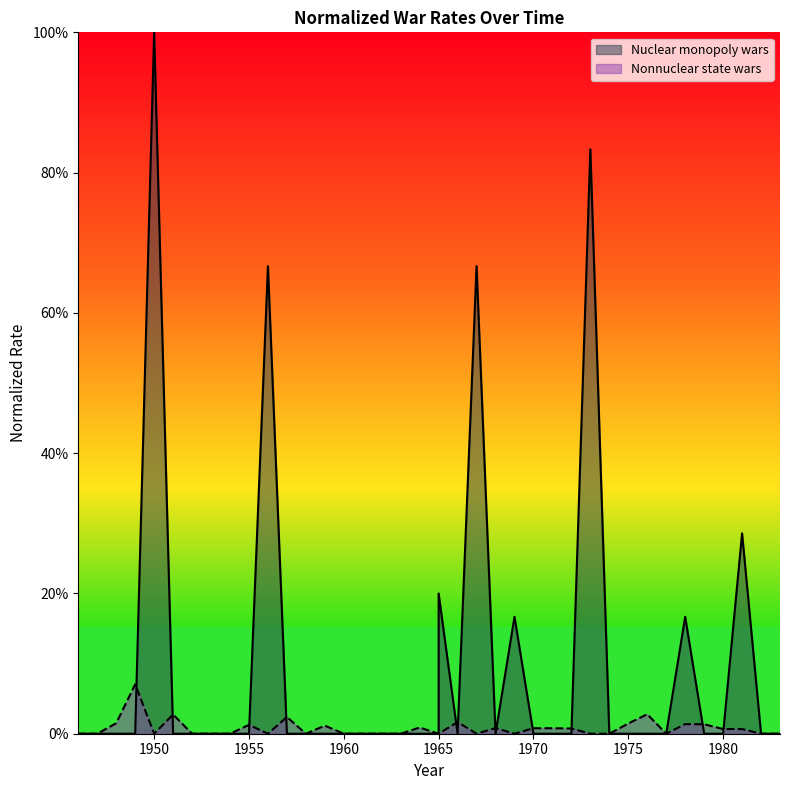

Is the value of Nuclear monopoly wars at 1956 greater than the value of Nonnuclear state wars at 1959?

Yes